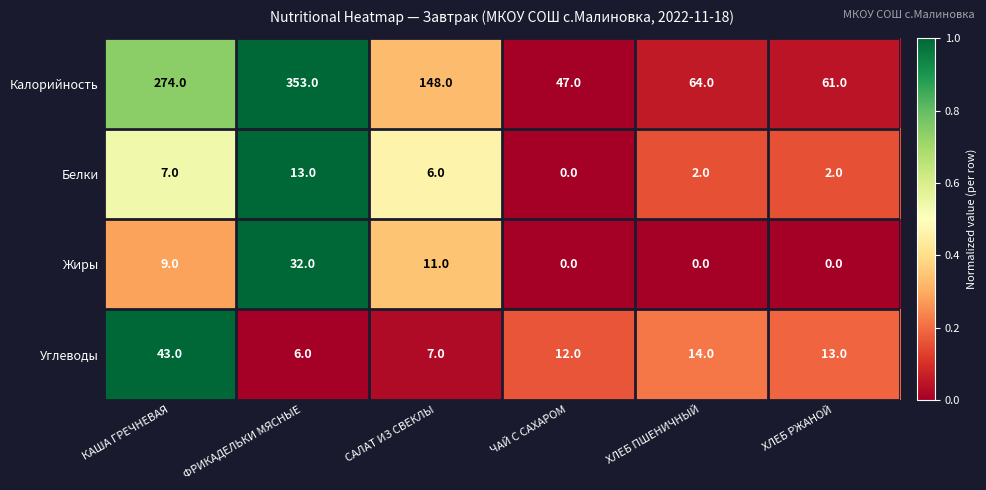

Where is Углеводы nearest to the value 24?

ХЛЕБ ПШЕНИЧНЫЙ